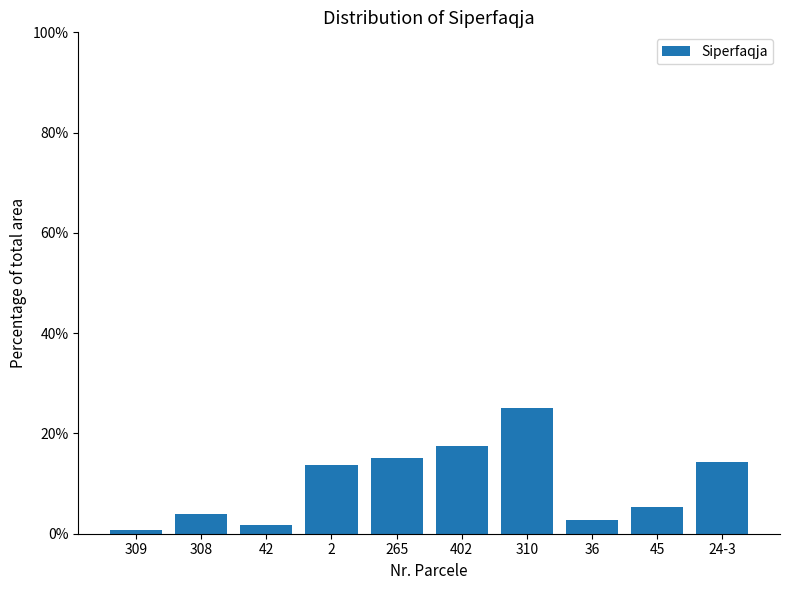

What is the change in value from 402 to 24-3?

-3.1